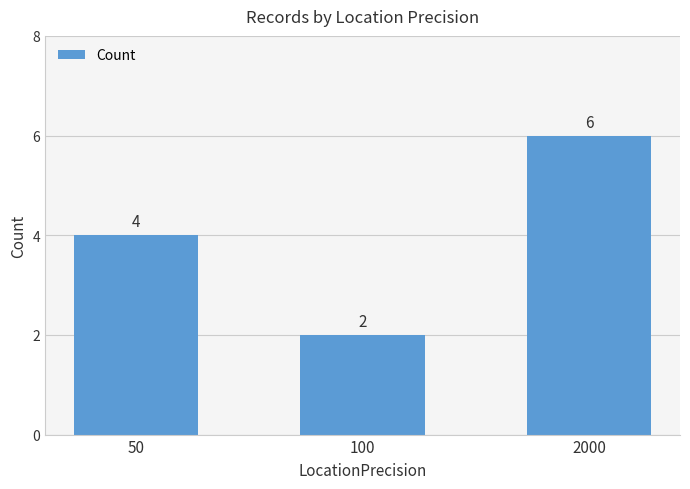

The value at 50 is 1. True or false?

False